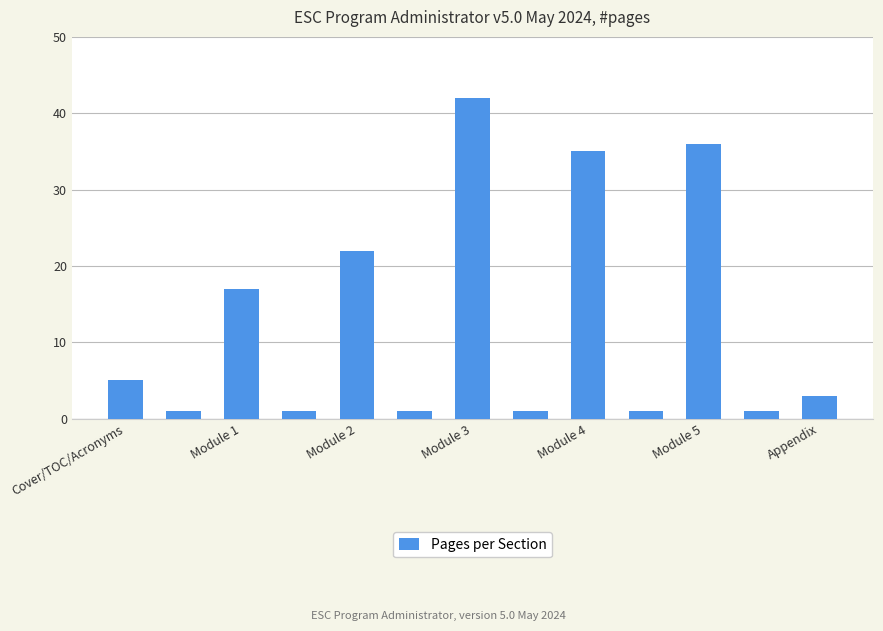

What is the maximum value shown in the chart?

42